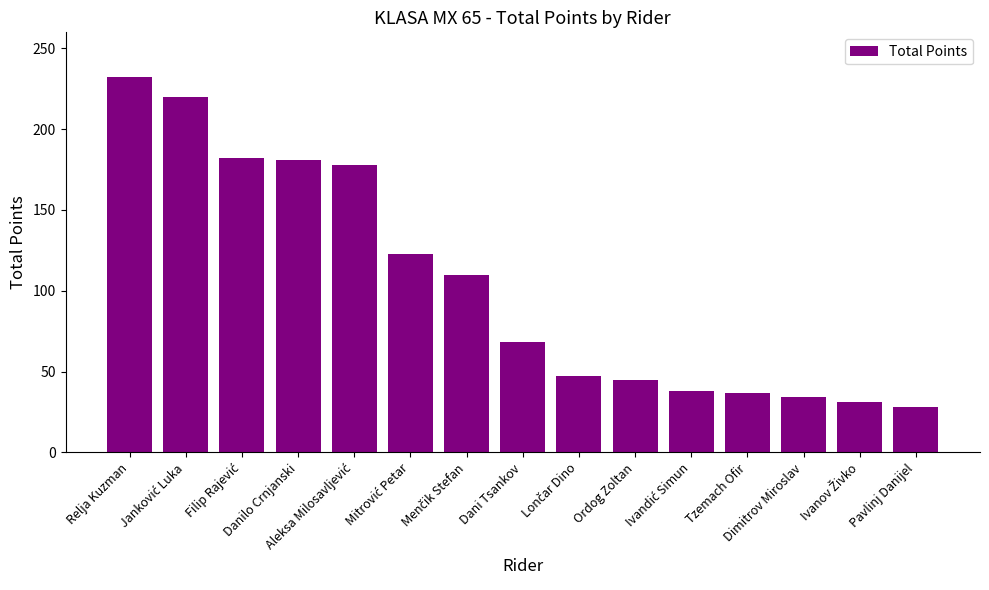

What is the difference between the maximum and minimum values?

204